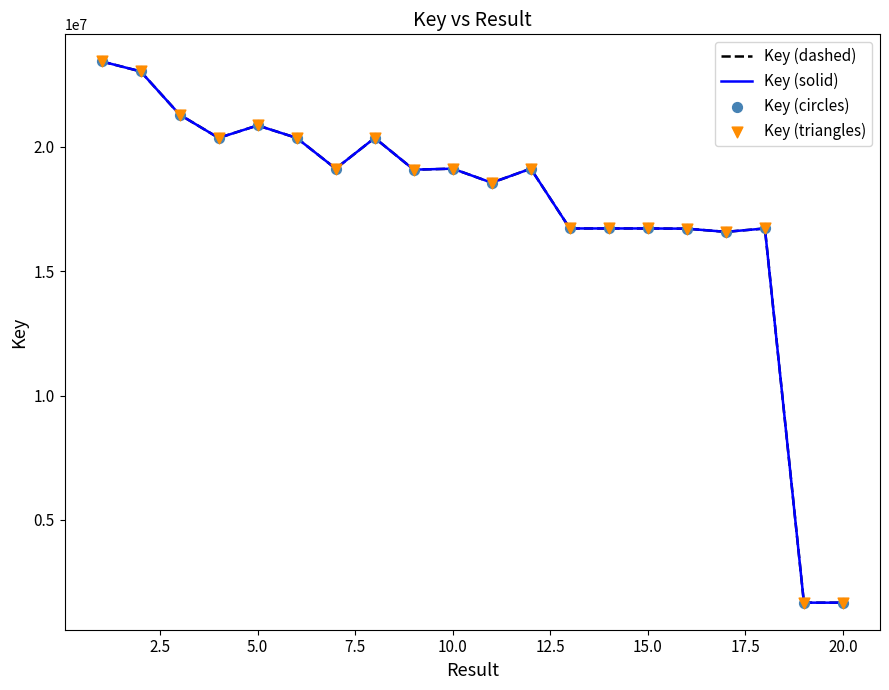

Does the chart have visible grid lines?

No